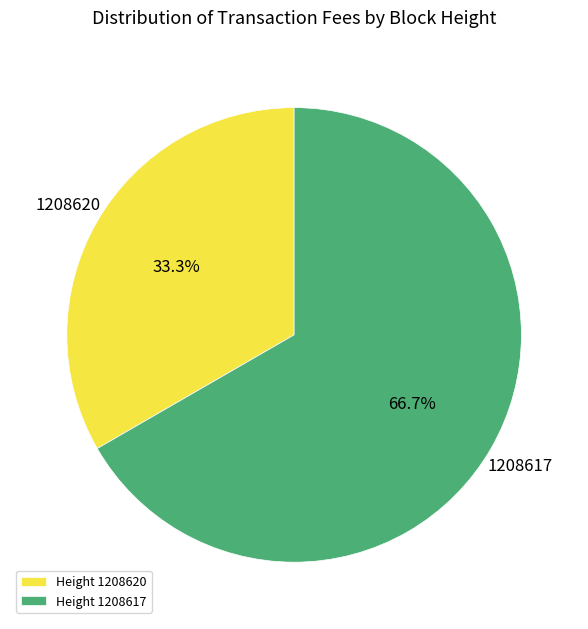

How many segments does this pie chart have?

2